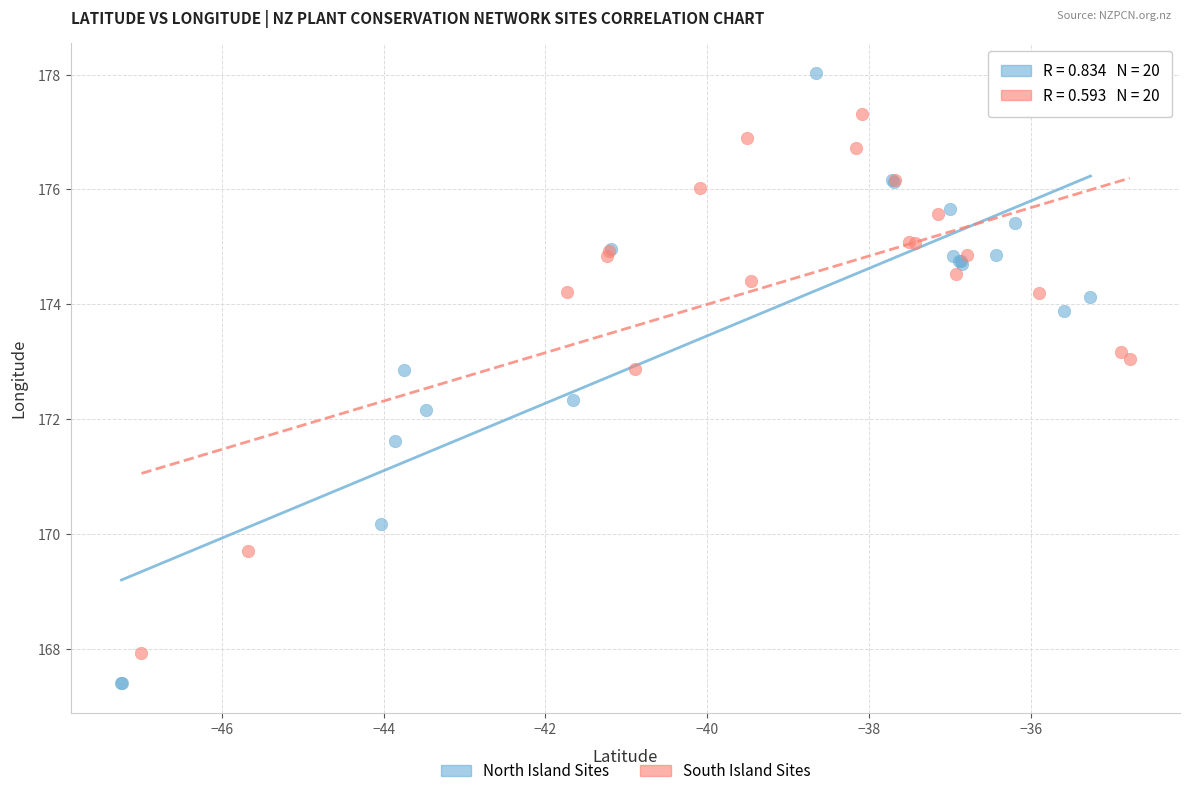

Which series contains the lowest Y value?

North Island Sites